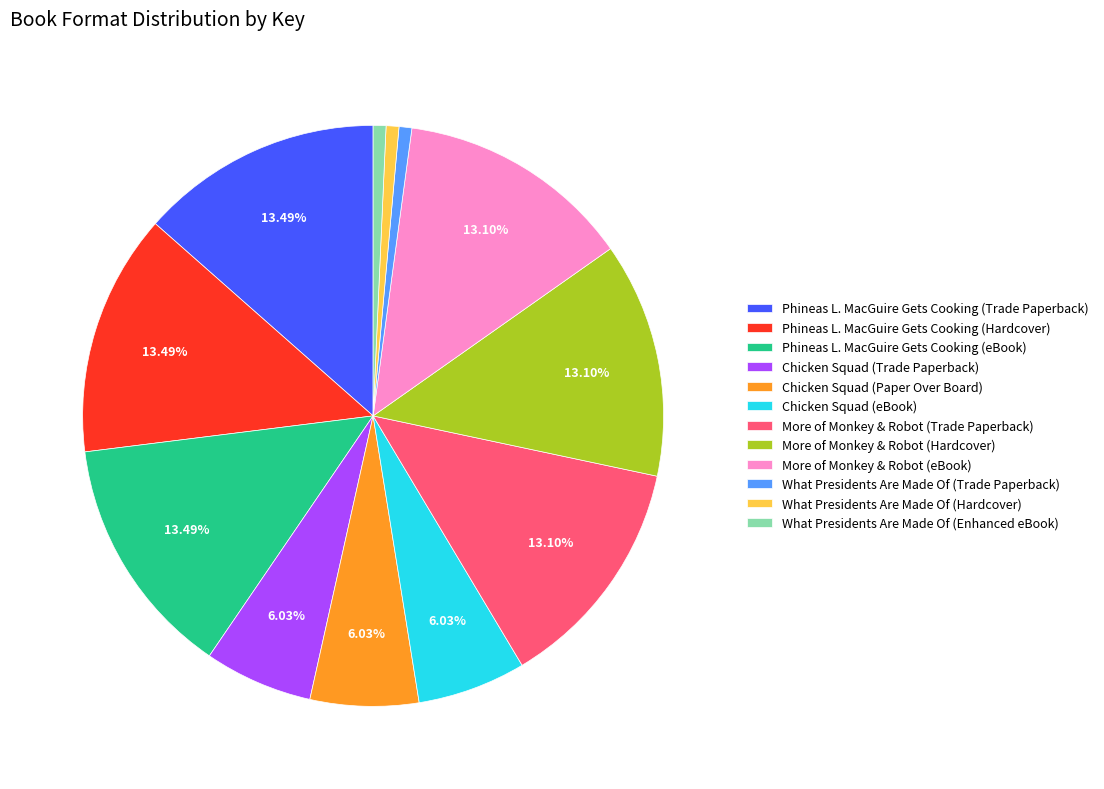

Approximately how many times larger is the value at Chicken Squad (Trade Paperback) compared to What Presidents Are Made Of (Hardcover)?

8.5